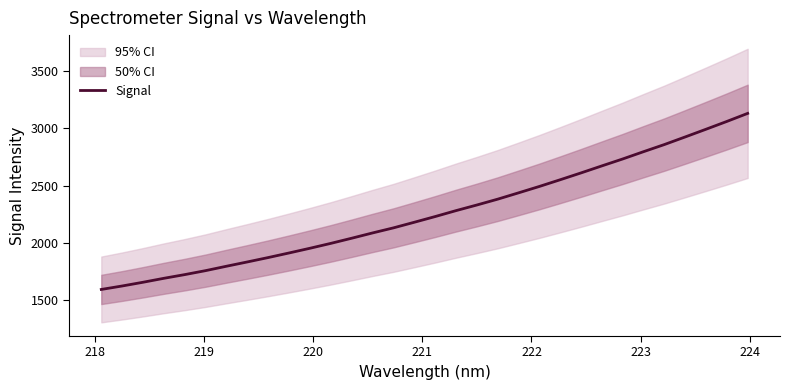

What is the maximum value for Signal?

3129.2